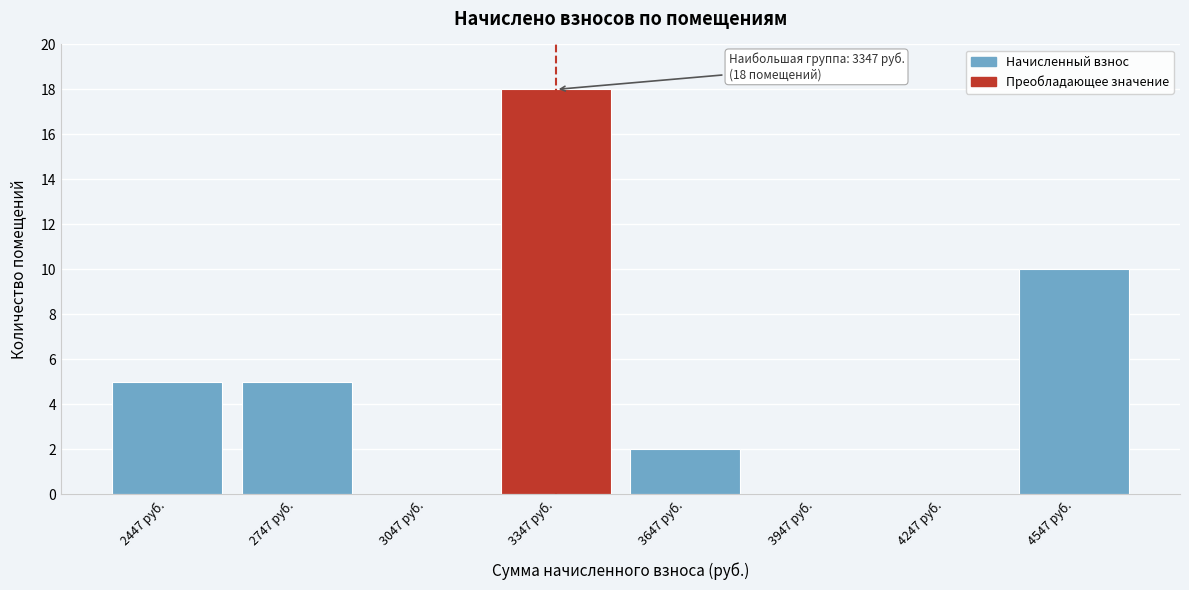

Which range on the x-axis has the tallest bar?

3200 to 3500